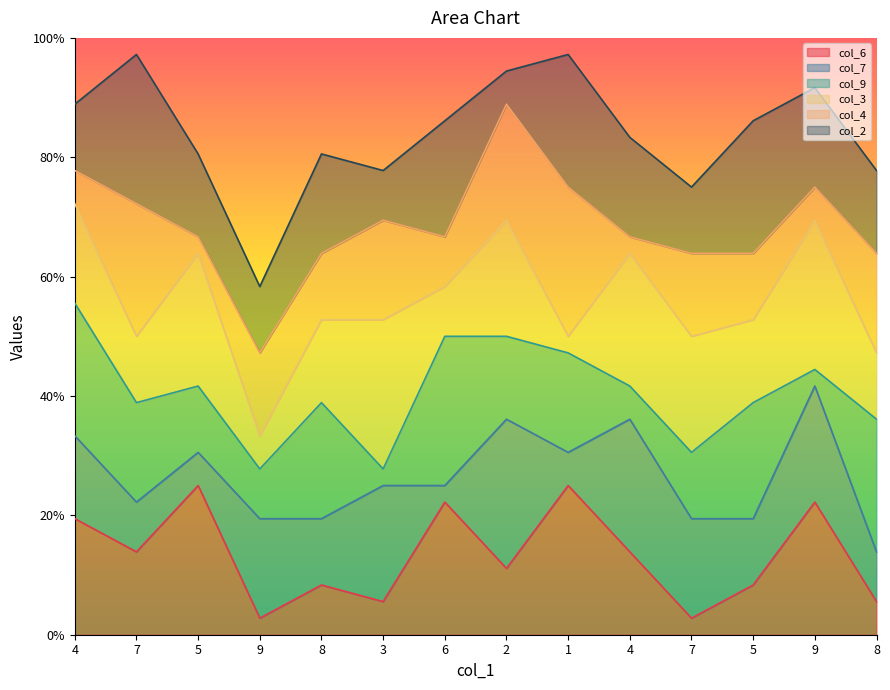

How many times do col_6 and col_7 cross each other?

7